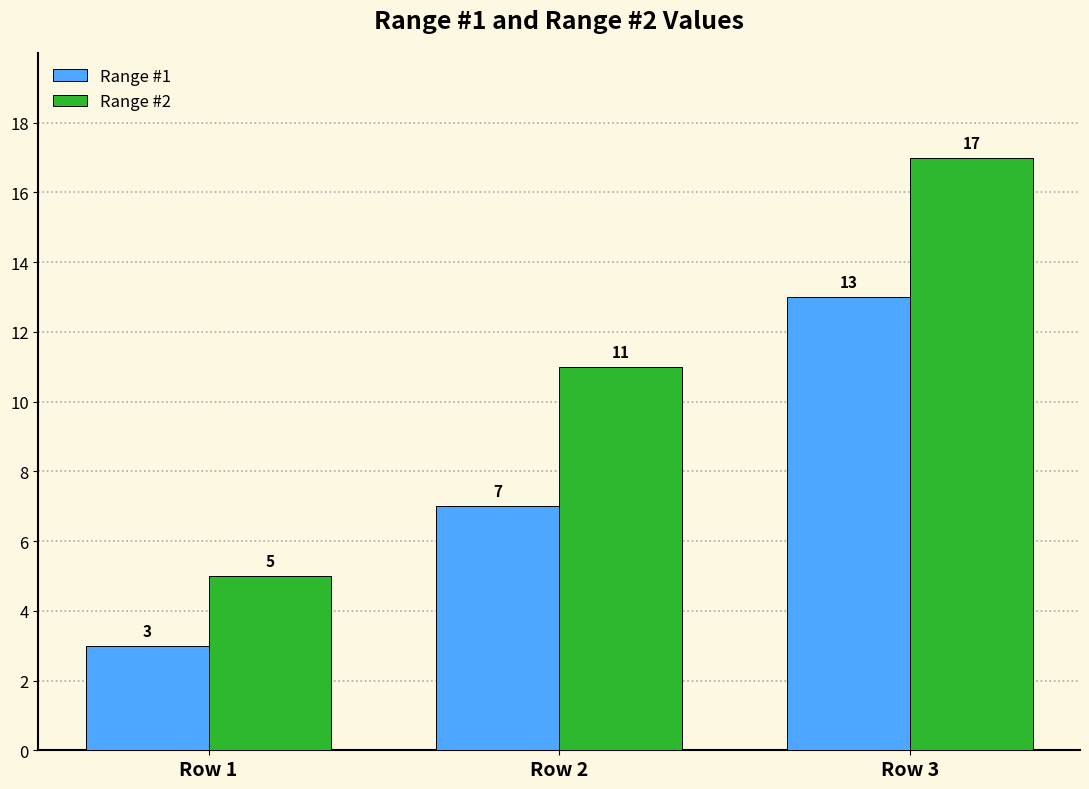

Between Row 1 and Row 3, which series saw the biggest shift?

Range #2